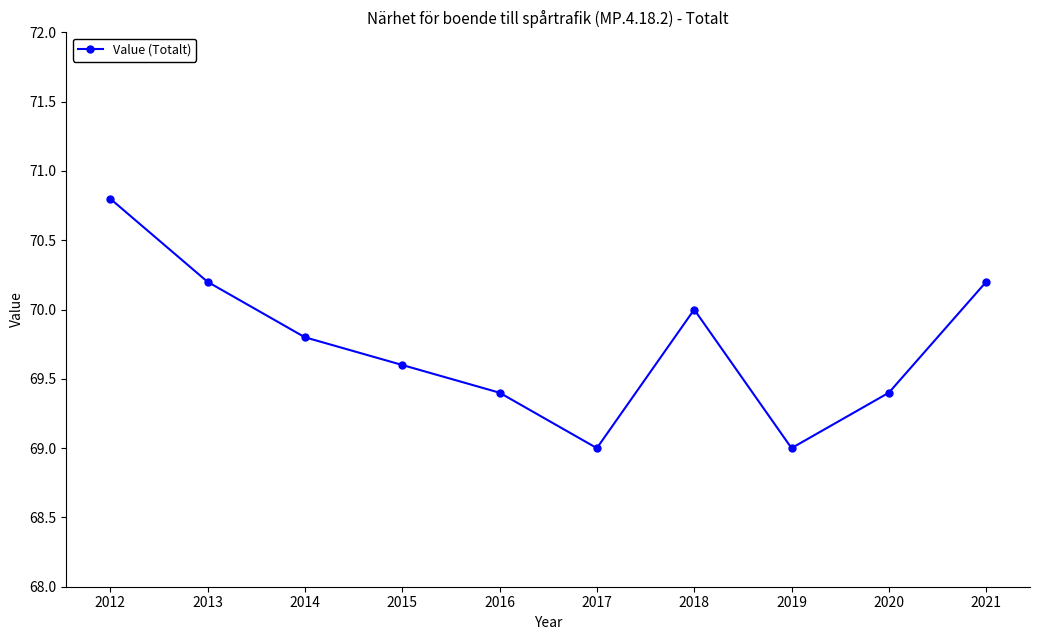

Count the values in the range 69 to 70.

7